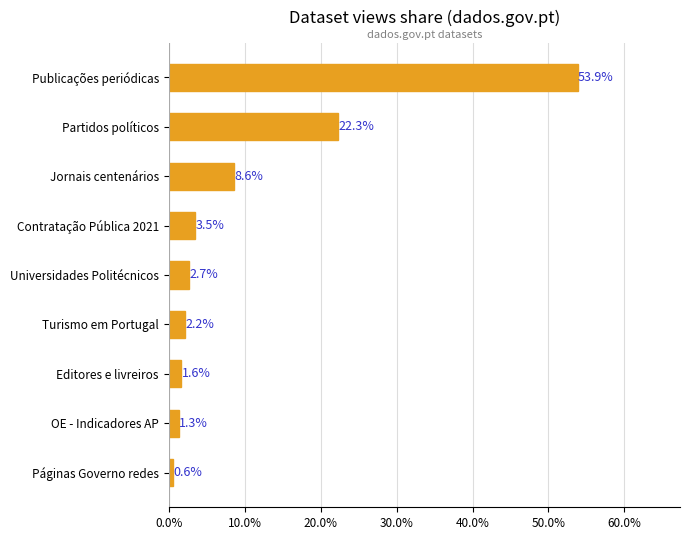

List the labels in order of value, smallest first.

Páginas Governo redes, OE - Indicadores AP, Editores e livreiros, Turismo em Portugal, Universidades Politécnicos, Contratação Pública 2021, Jornais centenários, Partidos políticos, Publicações periódicas